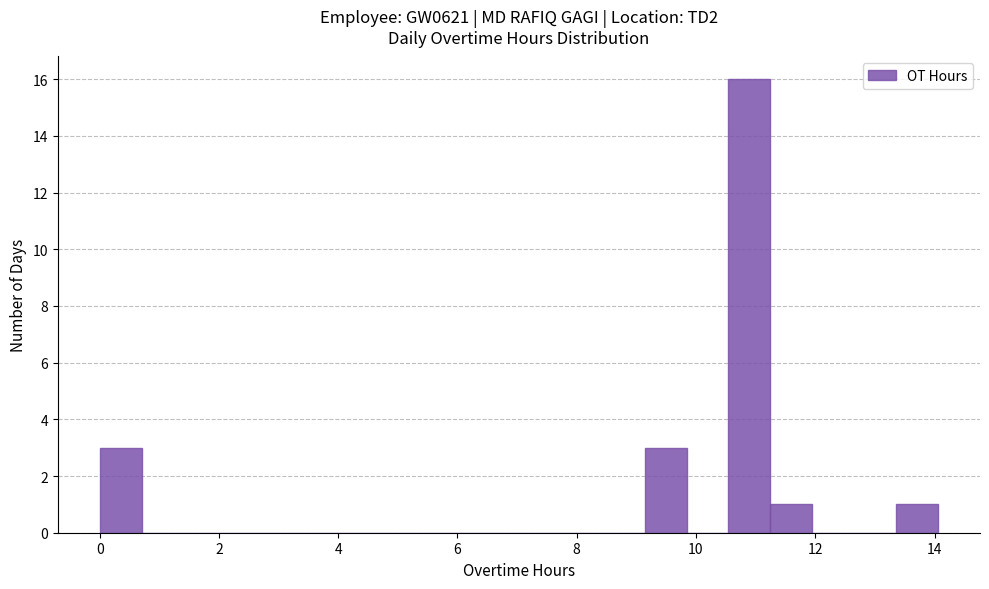

Around what value on the x-axis is the tallest bar? Give the approximate position of its centre, as read against the axis.

10.8